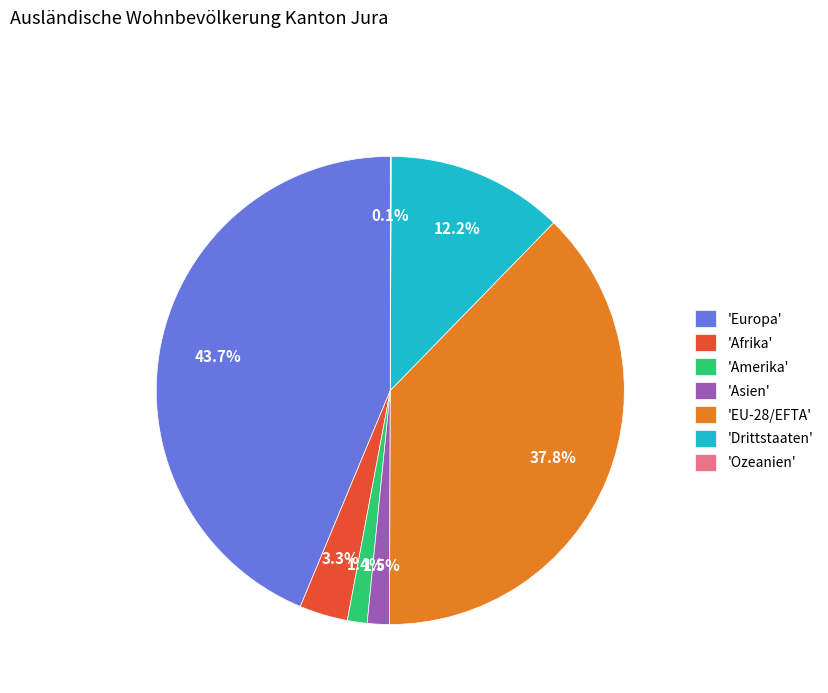

What is the largest slice in the pie chart?

'Europa'